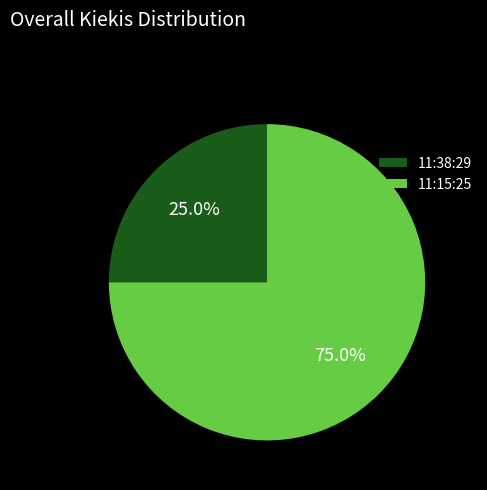

What percentage is the 11:15:25 slice, to the nearest percent?

75%